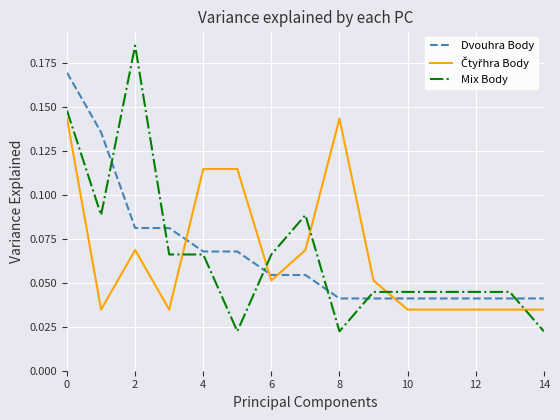

Which series ends up on top after the final intersection of Čtyřhra Body and Mix Body?

Čtyřhra Body